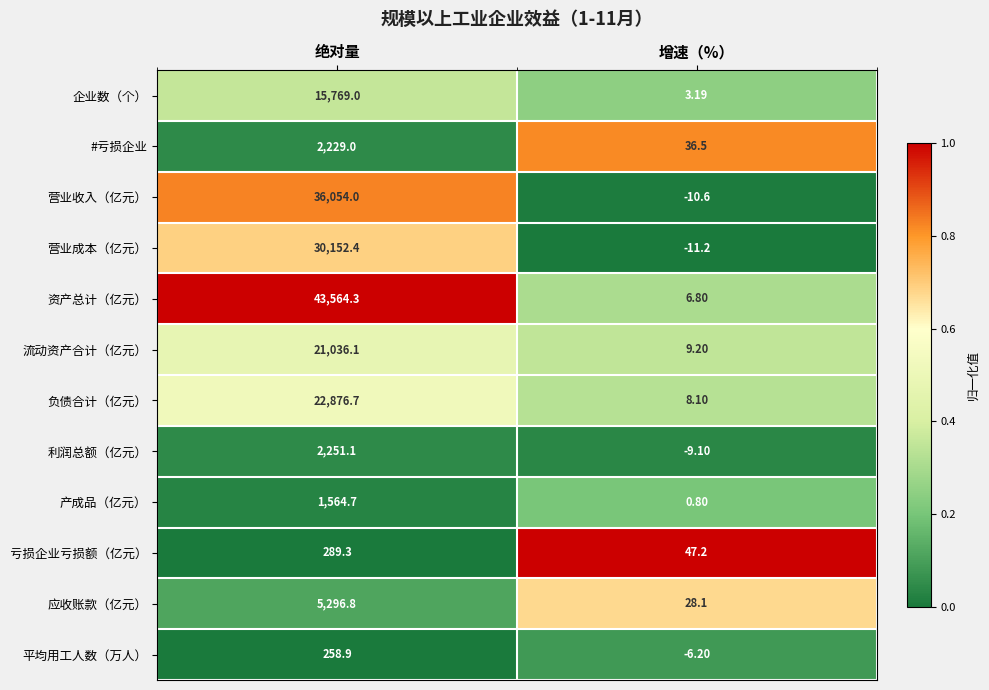

Where does the 营业成本（亿元） series first go above 30152?

绝对量